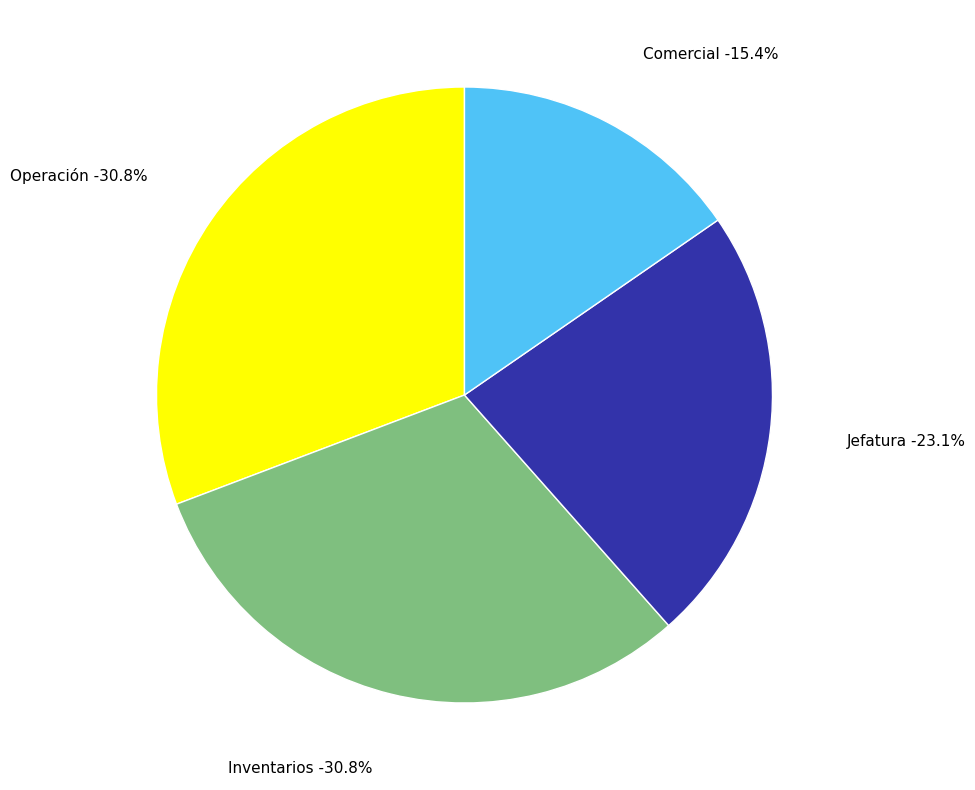

Is Operación the majority of the pie?

No